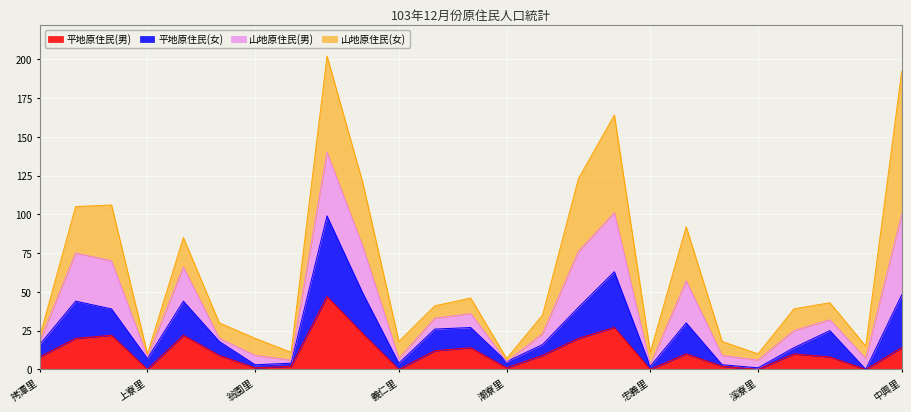

What is the maximum value for 平地原住民(男)?

47